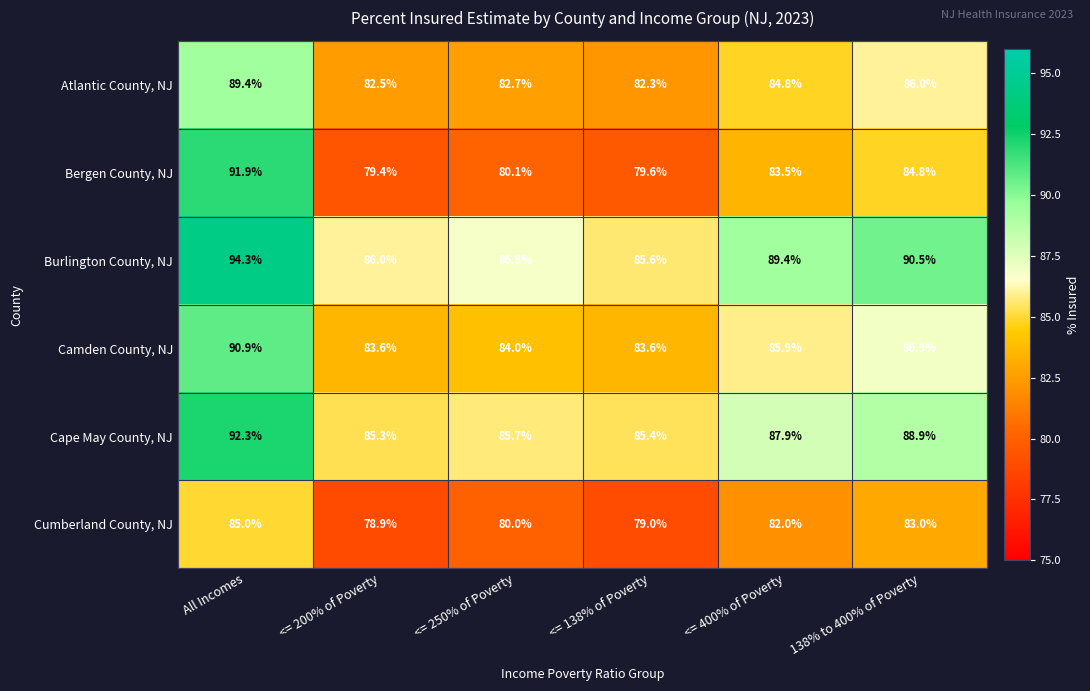

Which label corresponds to the smallest value in the chart?

<= 200% of Poverty